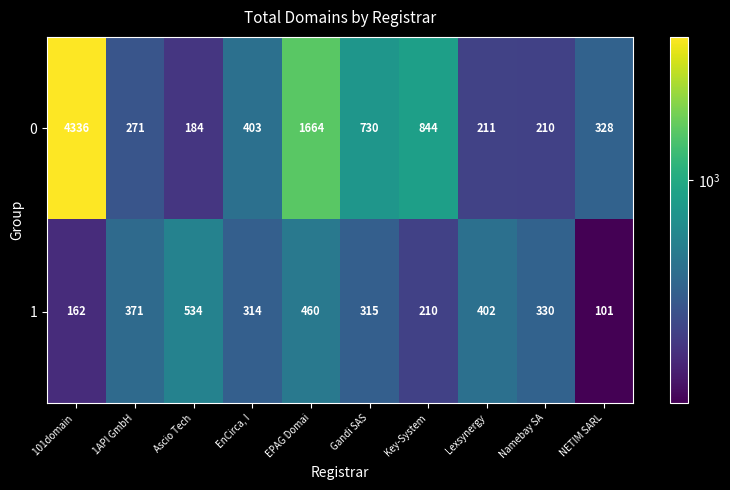

What value does the 0 series have at 1API GmbH, to the nearest 50?

250